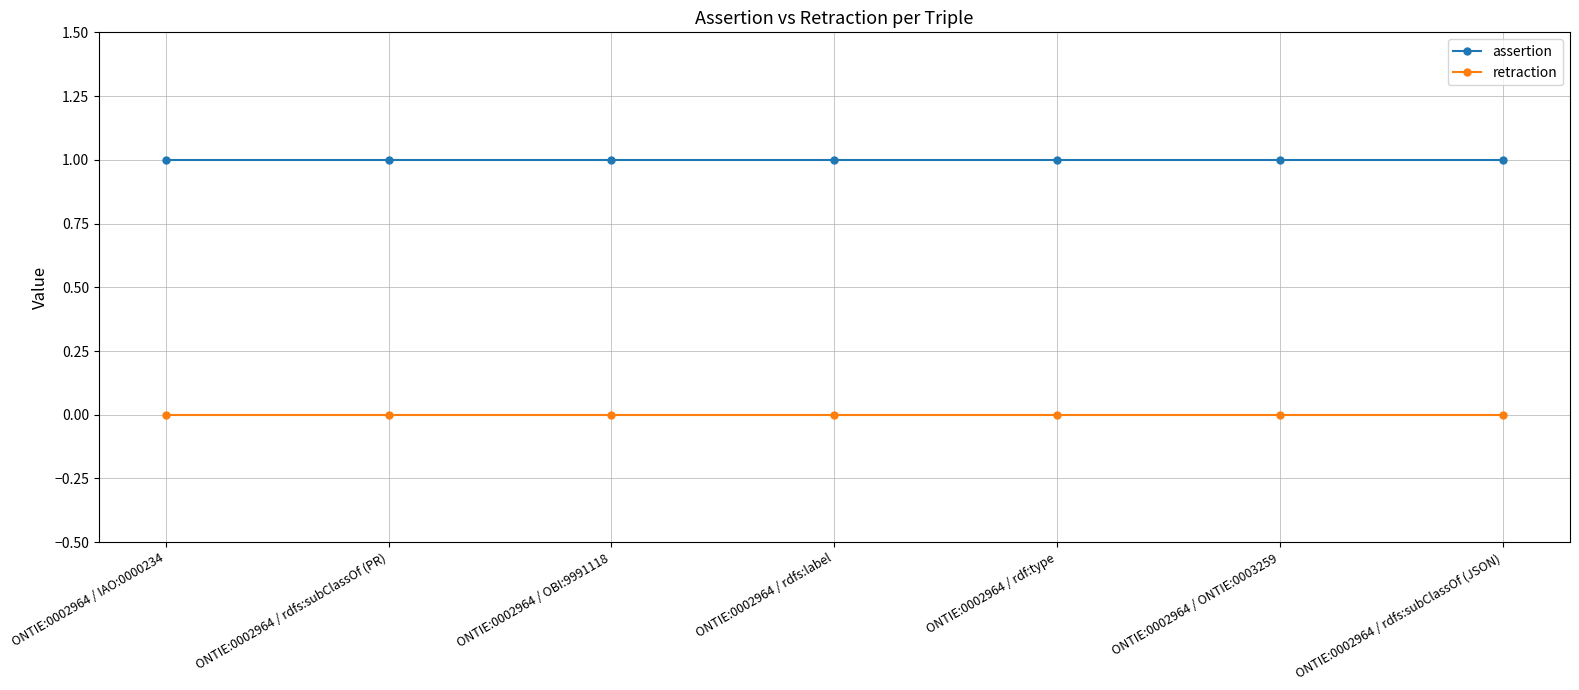

What position from the right is ONTIE:0002964 / ONTIE:0003259?

2